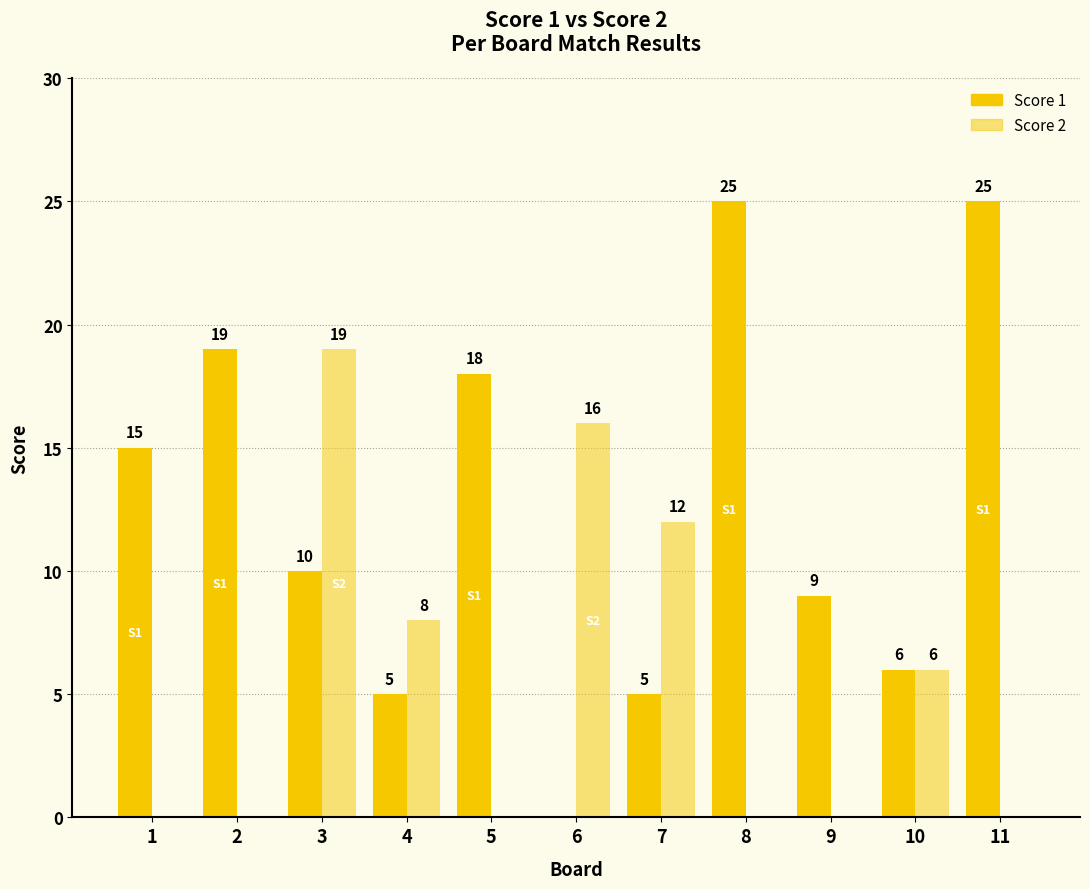

Reading left to right, what are all the values shown in this chart?

Score 1: 15	19	10	5	18	0	5	25	9	6	25
Score 2: 0	0	19	8	0	16	12	0	0	6	0